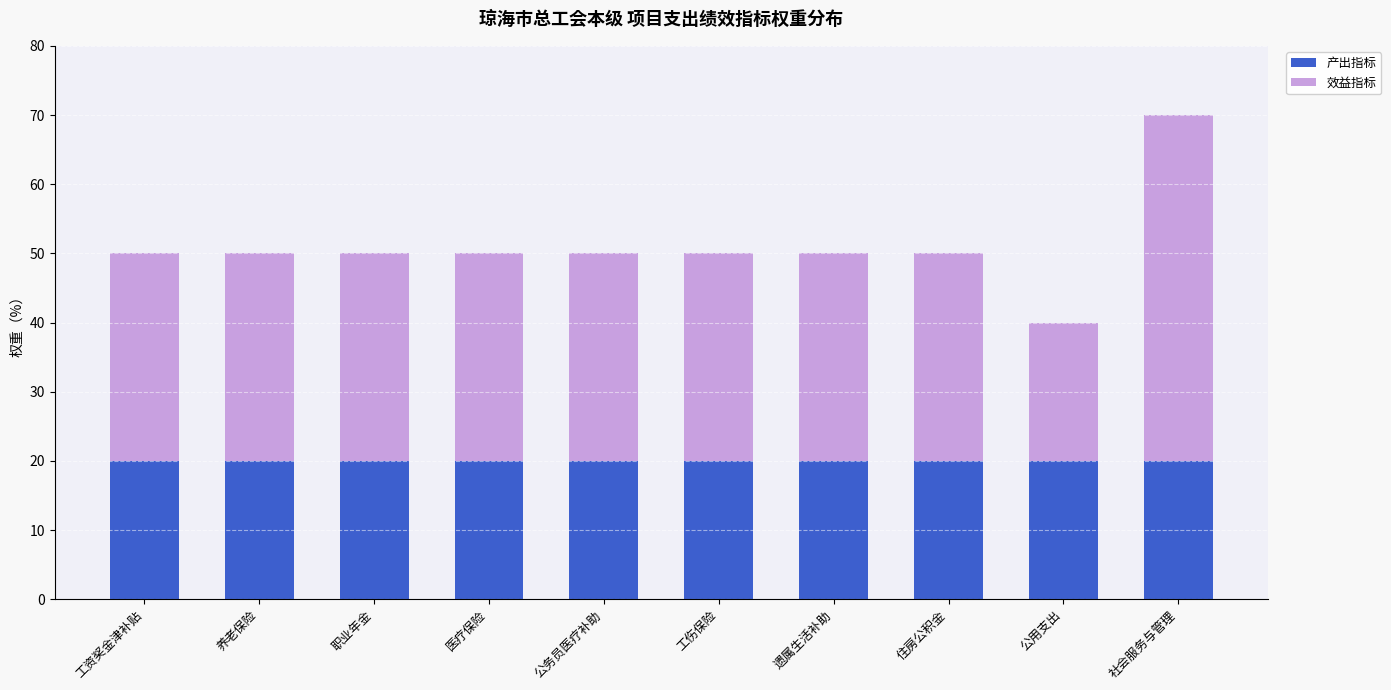

Does the chart contain stacked bars?

Yes